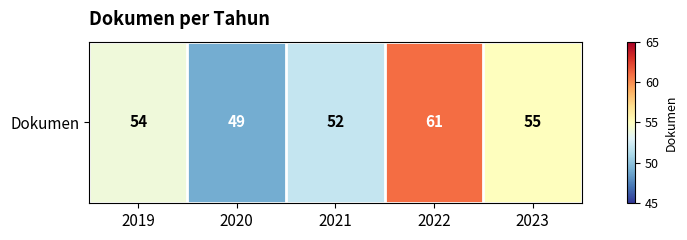

Which has a higher value, 2020 or 2021?

2021